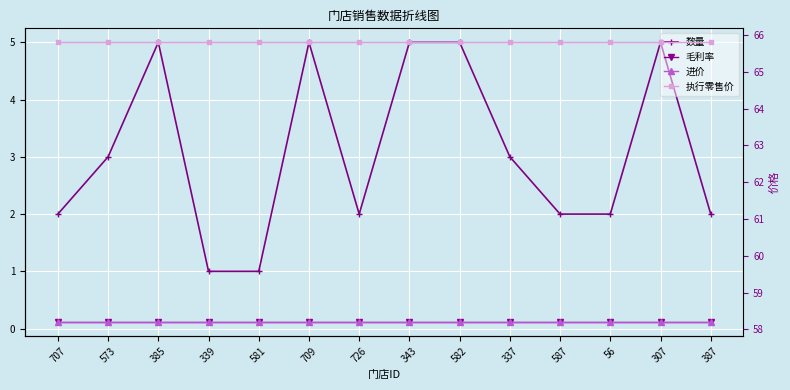

True or false: 执行零售价 and 数量 intersect in this chart.

False